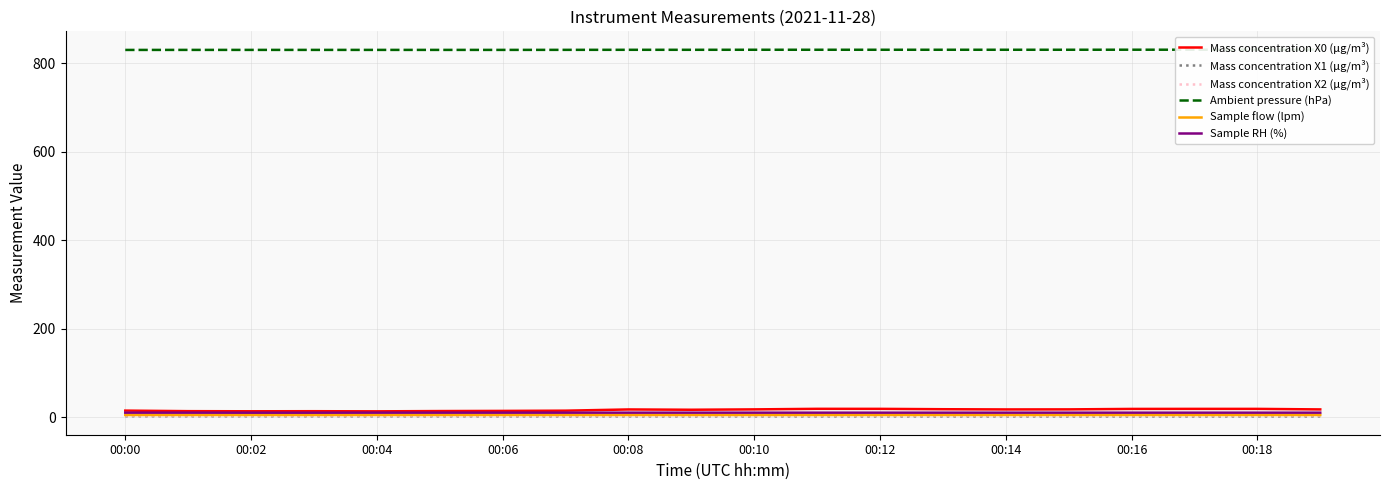

What is the maximum value for Mass concentration X0 (μg/m³)?

19.0